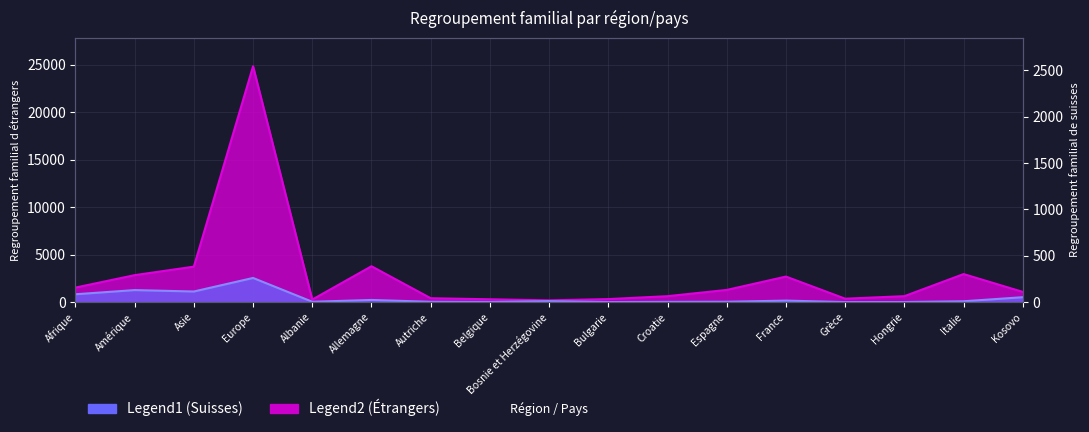

How many data points in Regroupement familial d etrangers are less than 1077?

8